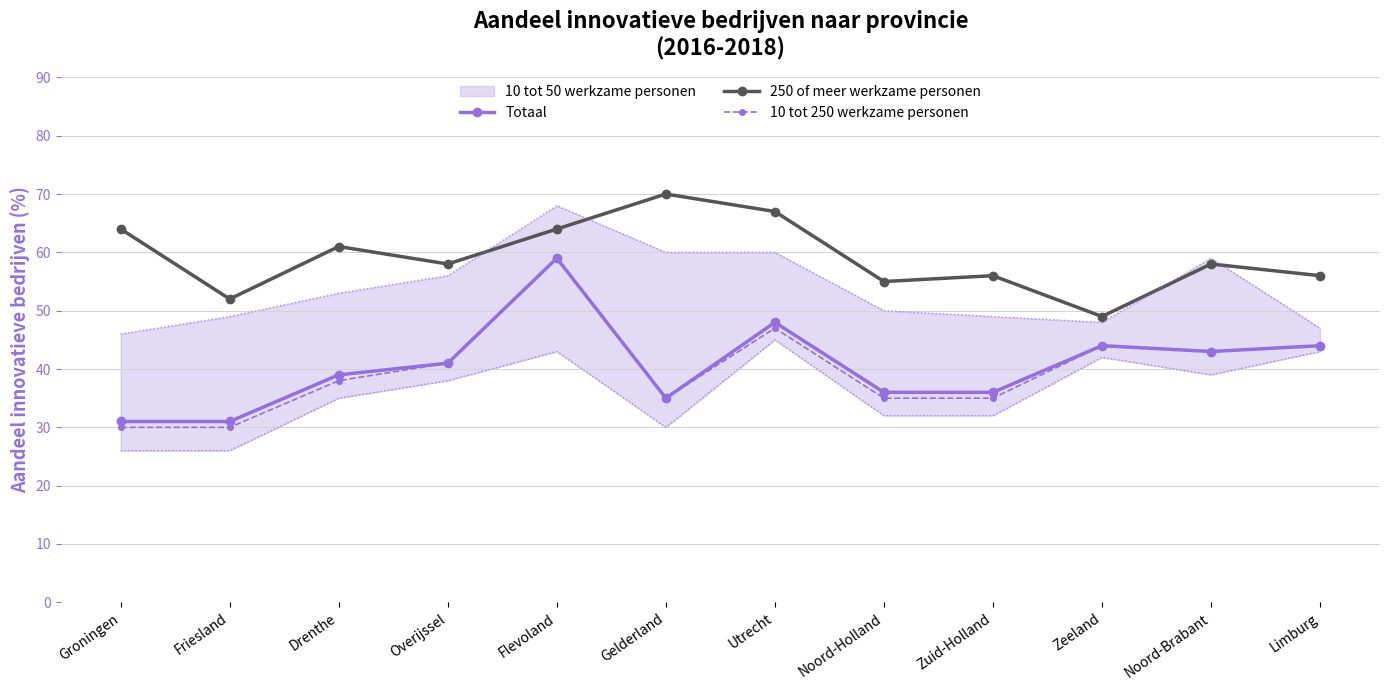

Read the 10 tot 250 werkzame personen value at Zeeland.

44